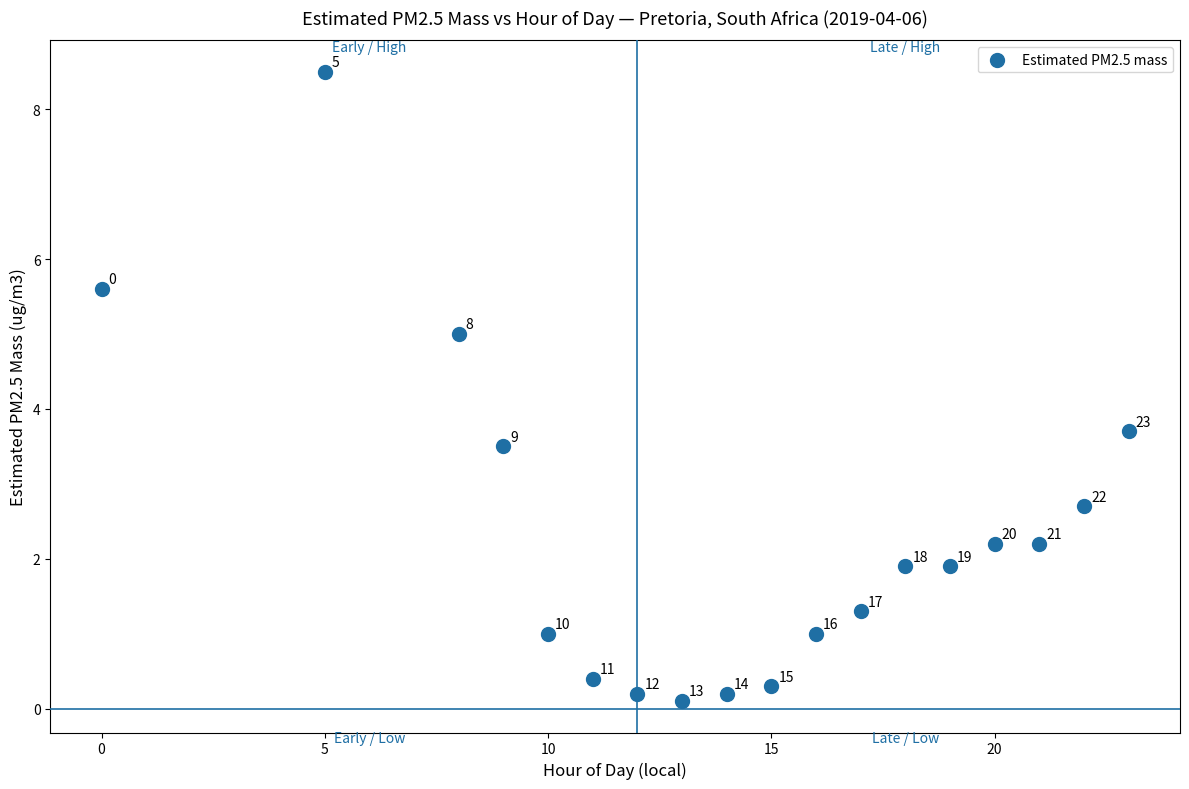

What Y value in the scatter plot is closest to 4?

3.7